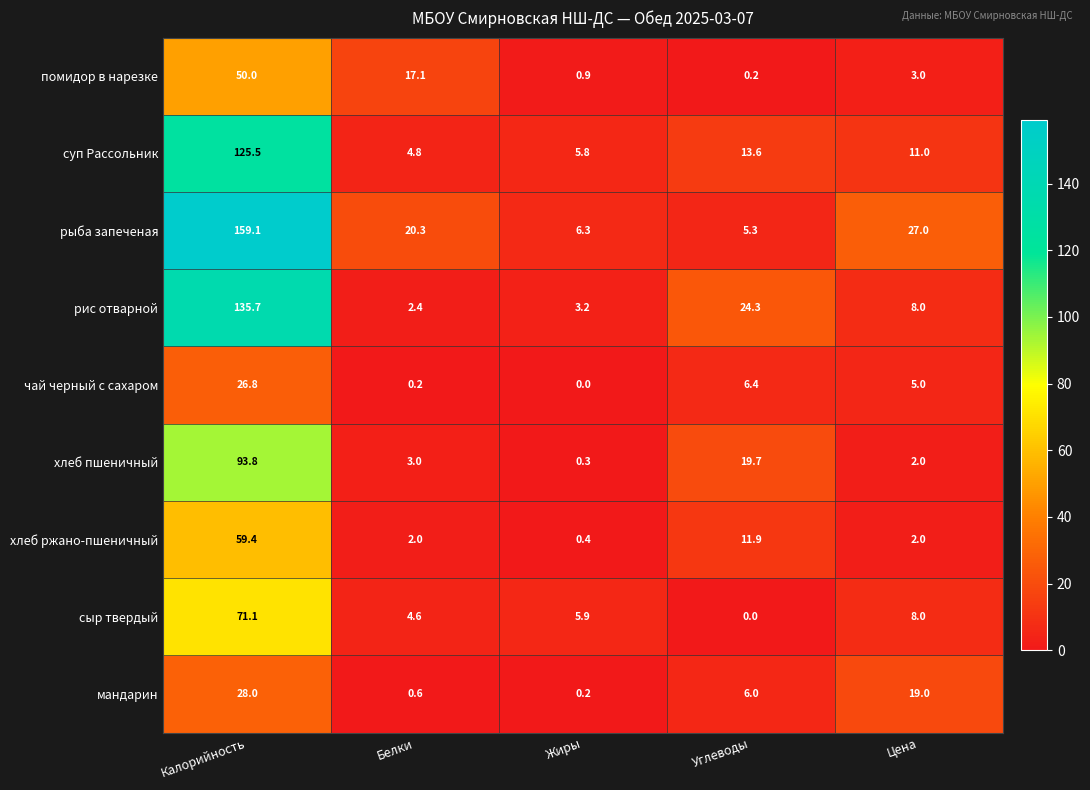

The value of хлеб ржано-пшеничный at Белки is 2.0. True or false?

True